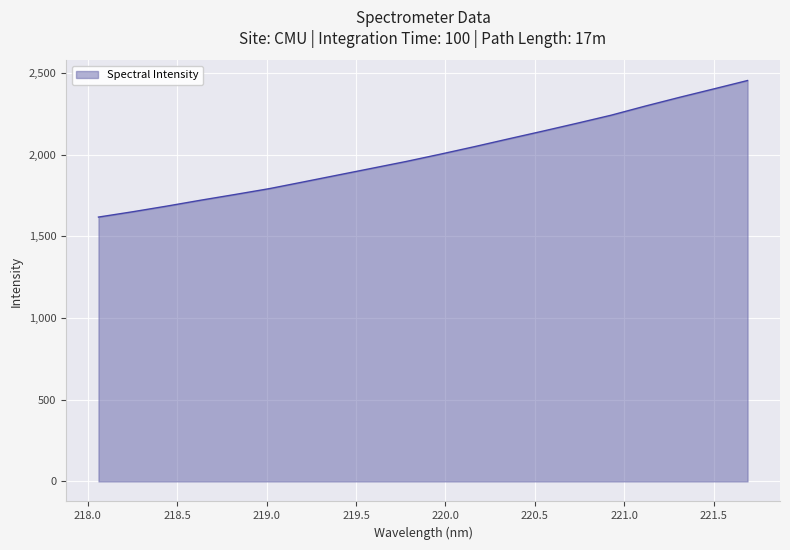

What is the greatest value displayed?

2452.9